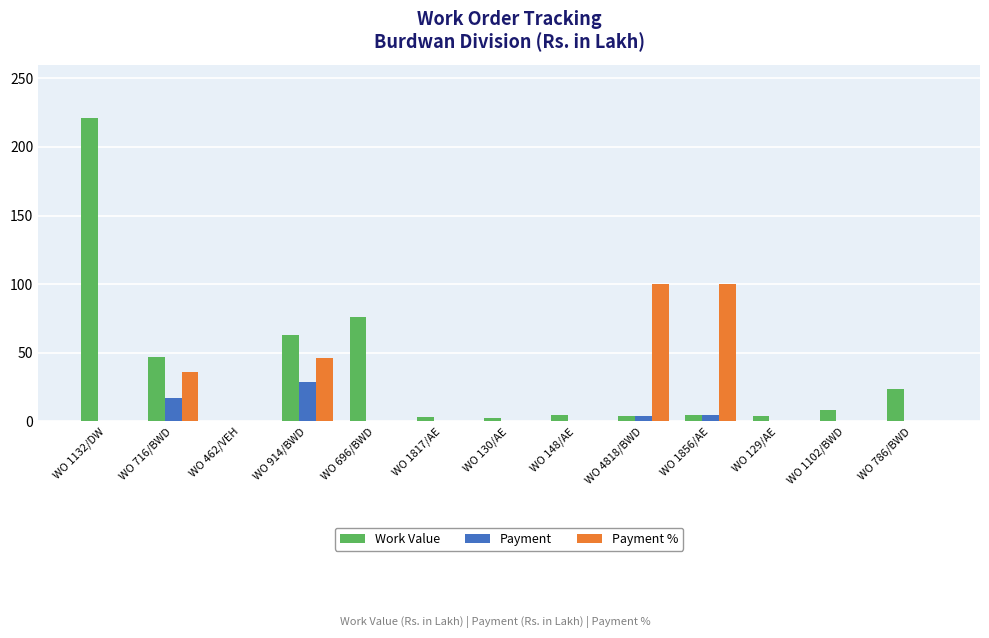

The Work Value series shows 2.4 at WO 130/AE. True or false?

True